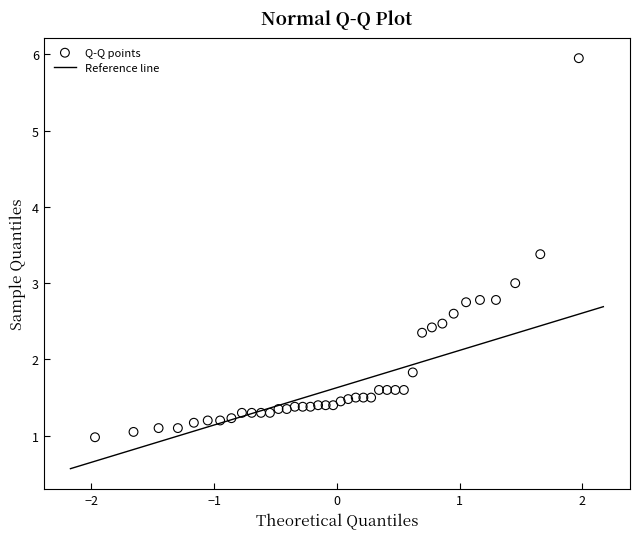

What is the range of Y values (max minus min)?

5.0